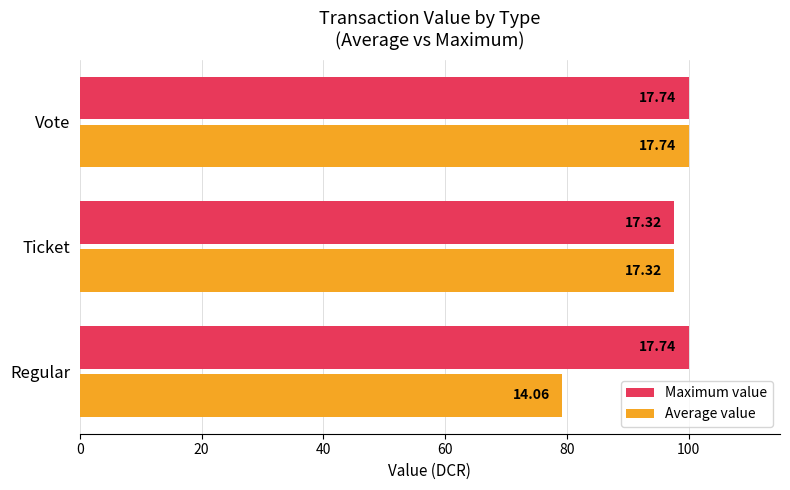

Are the bars grouped side by side (vs. stacked)?

Yes